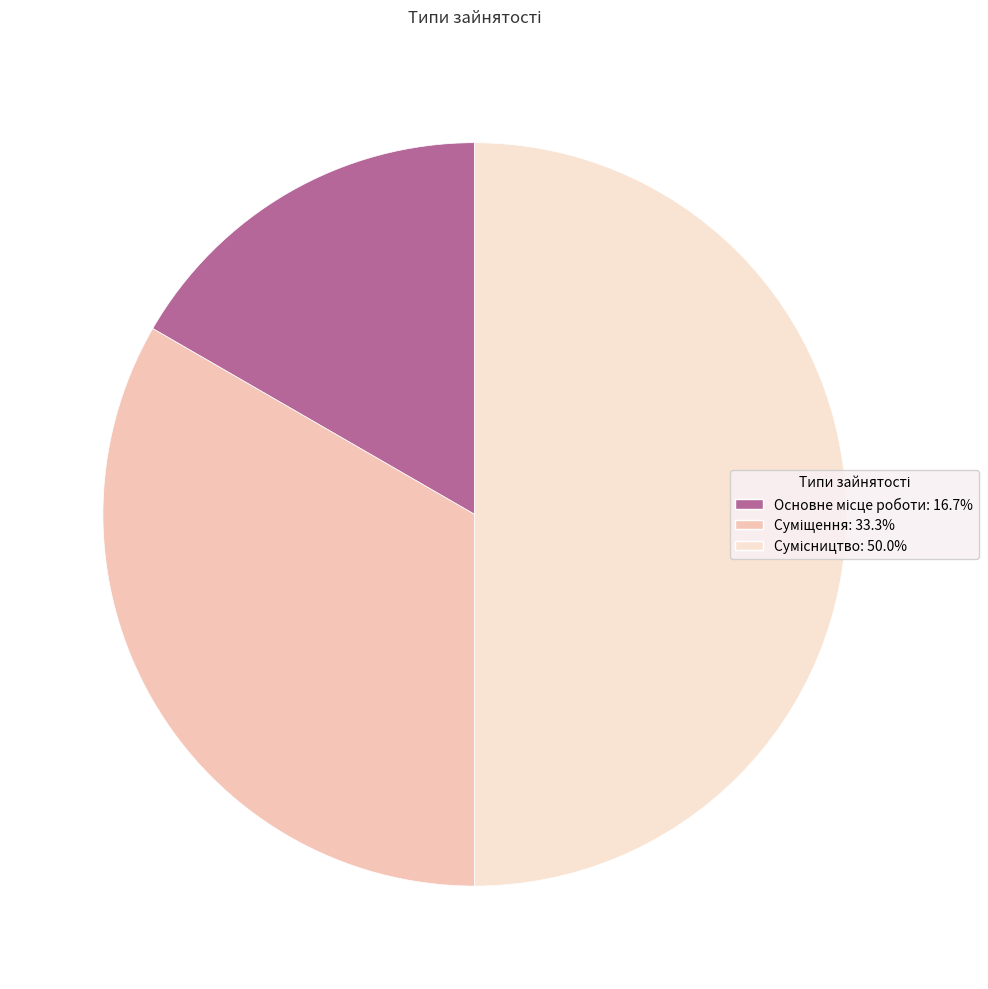

Combined, do Суміщення and Сумісництво account for over 50%?

Yes